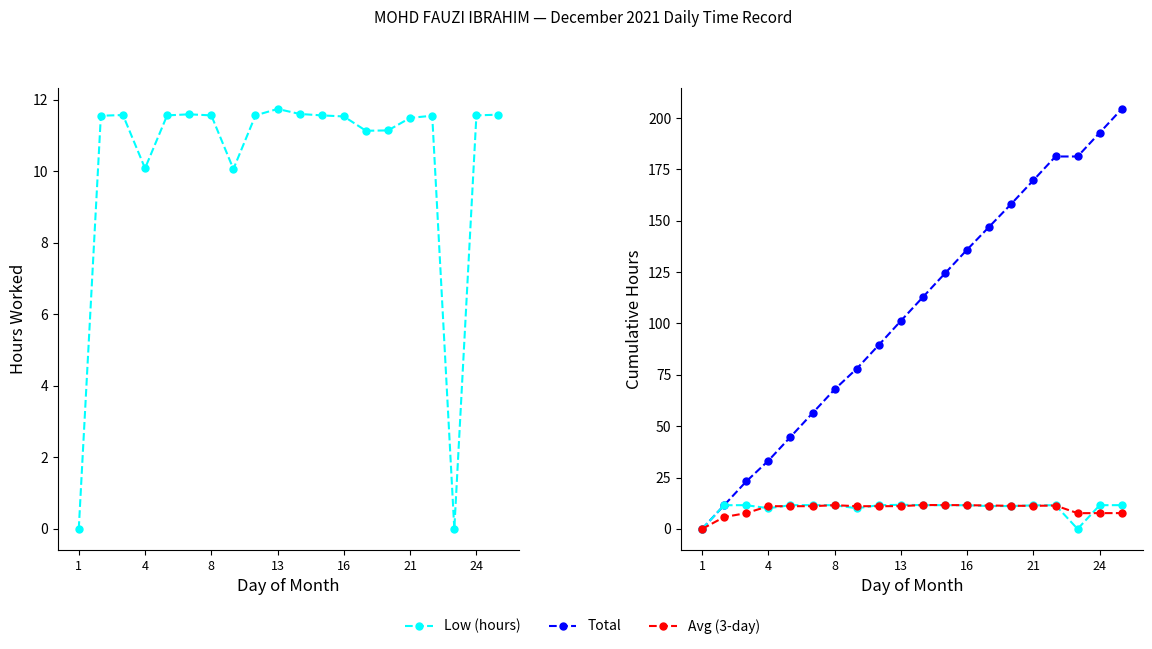

Which series has the largest total across all categories?

Total